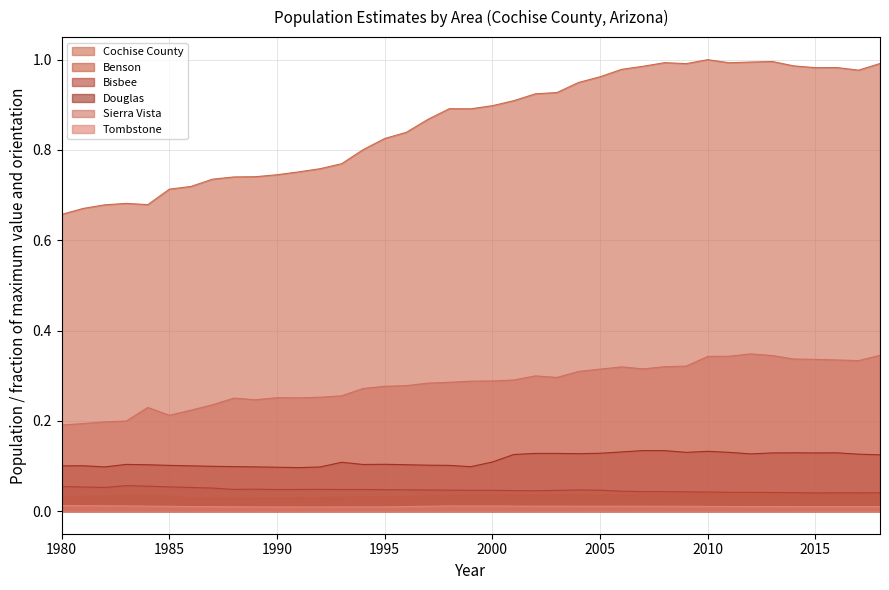

At which category does Cochise County reach its first local valley?

1984